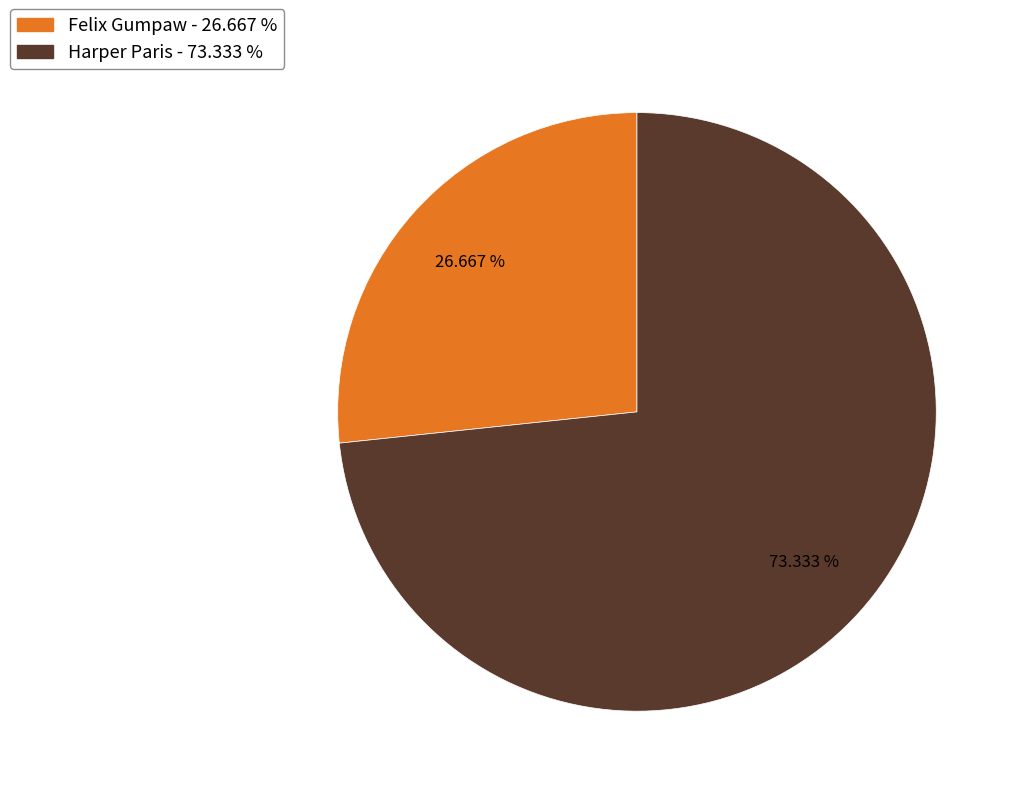

Which has a higher value, Felix Gumpaw or Harper Paris?

Harper Paris